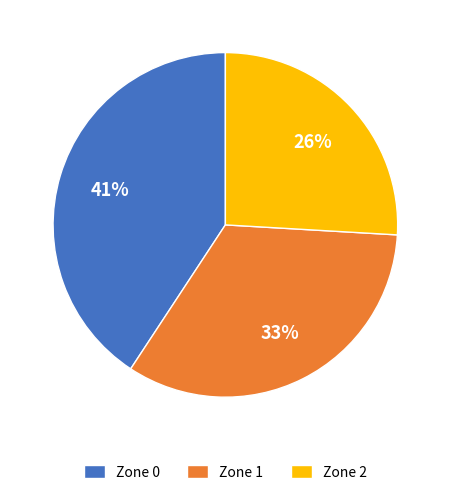

True or false: Zone 2 accounts for 14% of the total.

False